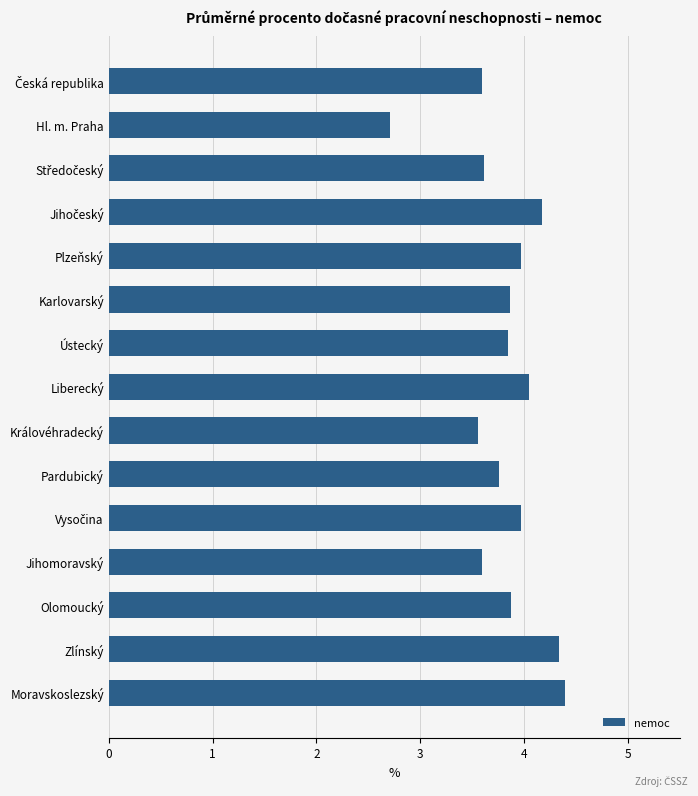

What is the label of the 5th bar from the top?

Plzeňský